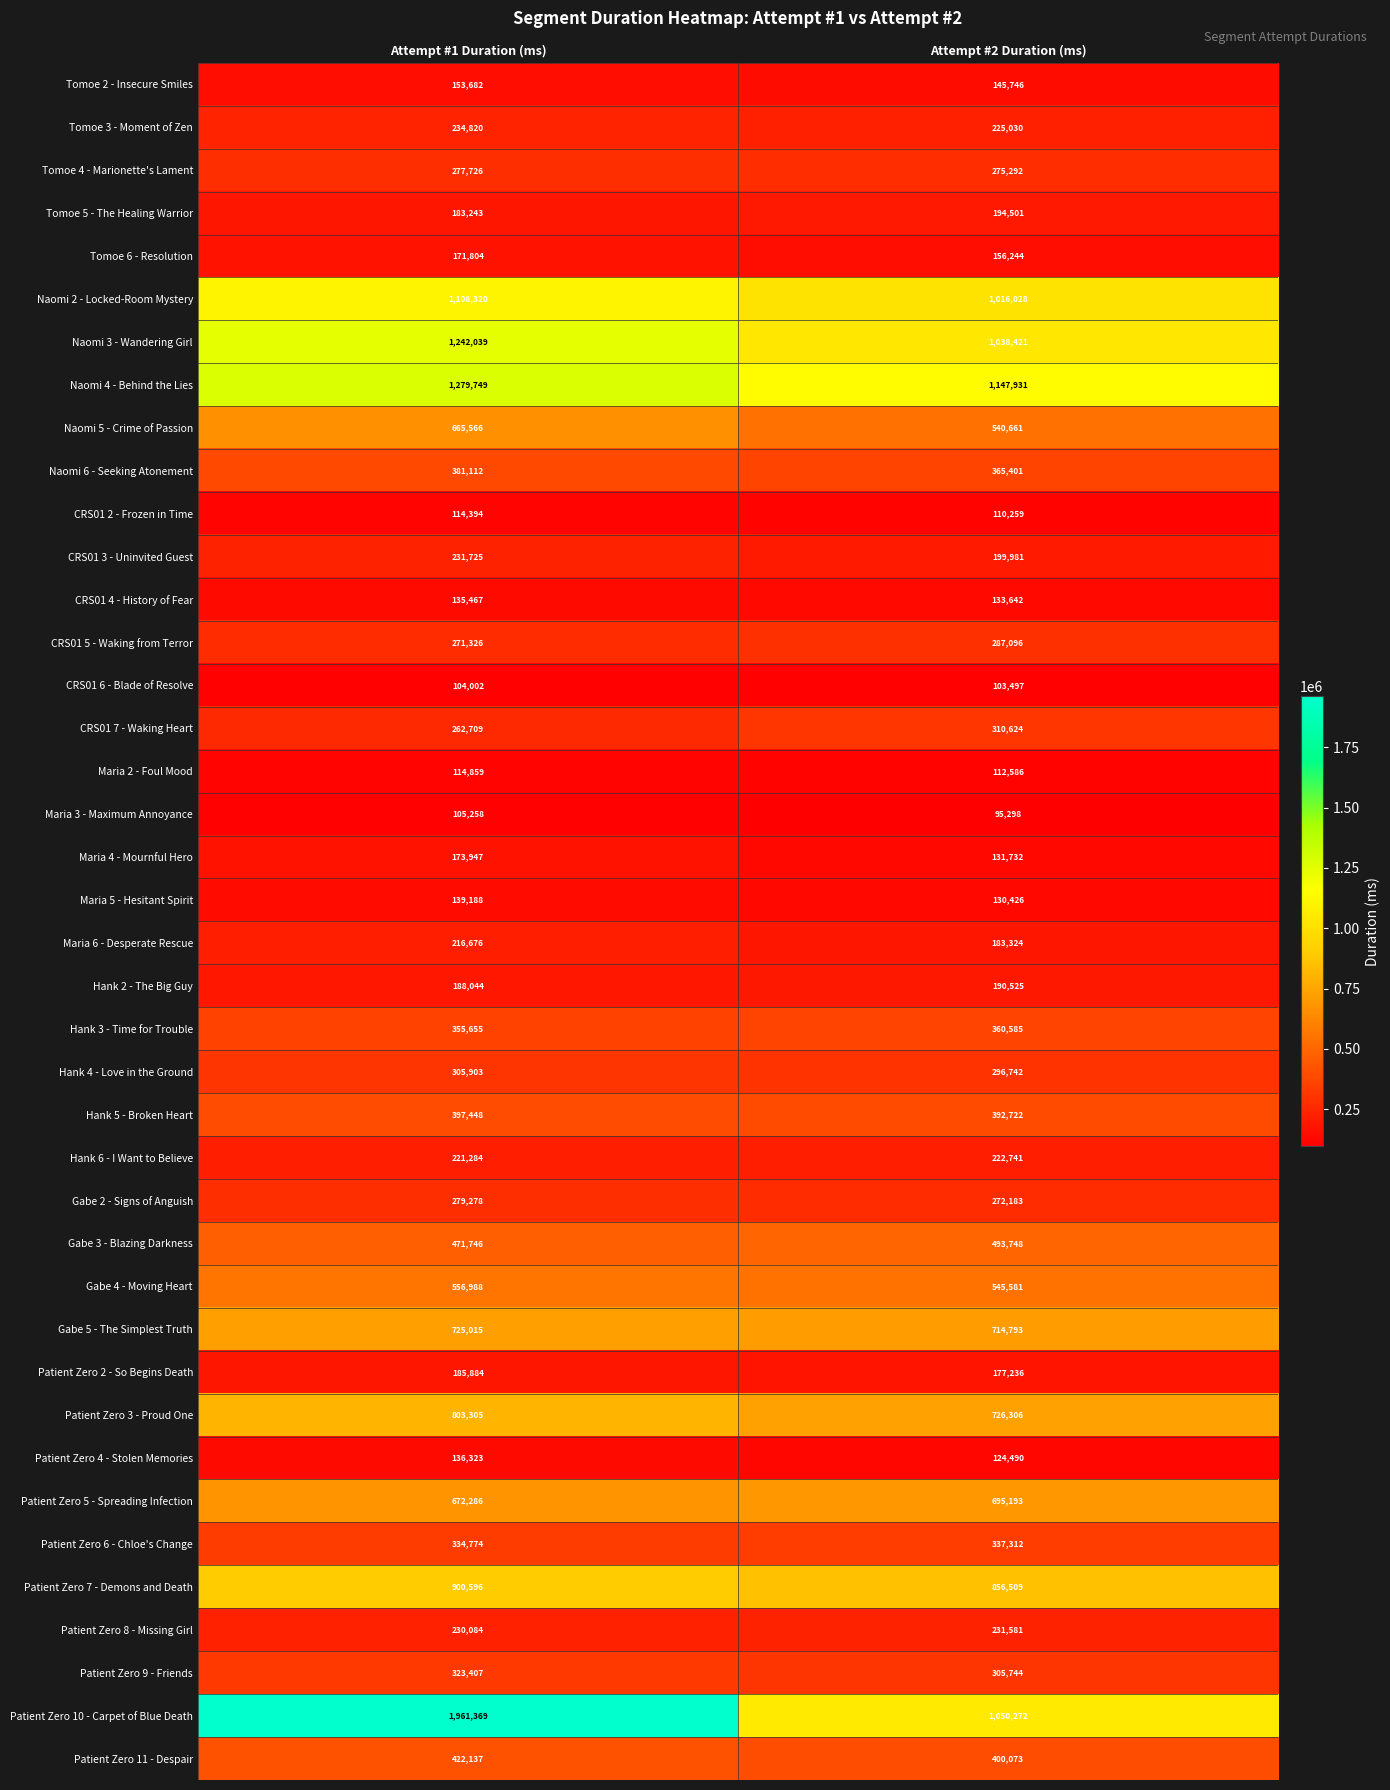

Which category has the lowest value across all series?

Attempt #2 Duration (ms)